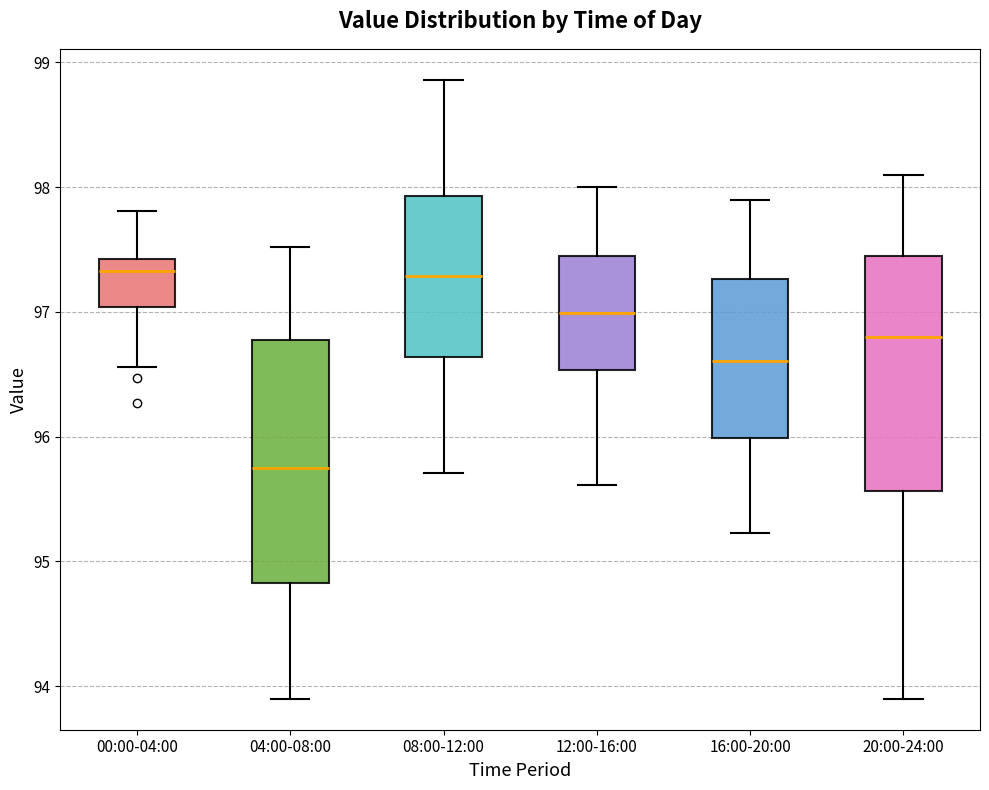

Reading left to right, read every box against the y-axis: the position of its median line, the range the box covers, and the ends of its whiskers. The values are not printed on the chart, so give them approximately, as read against the axis.

00:00-04:00: median 97.3, box 97.0 to 97.4, whiskers 96.6 to 97.8
04:00-08:00: median 95.8, box 94.8 to 96.8, whiskers 93.9 to 97.5
08:00-12:00: median 97.3, box 96.6 to 97.9, whiskers 95.7 to 98.9
12:00-16:00: median 97.0, box 96.5 to 97.4, whiskers 95.6 to 98.0
16:00-20:00: median 96.6, box 96.0 to 97.3, whiskers 95.2 to 97.9
20:00-24:00: median 96.8, box 95.6 to 97.4, whiskers 93.9 to 98.1